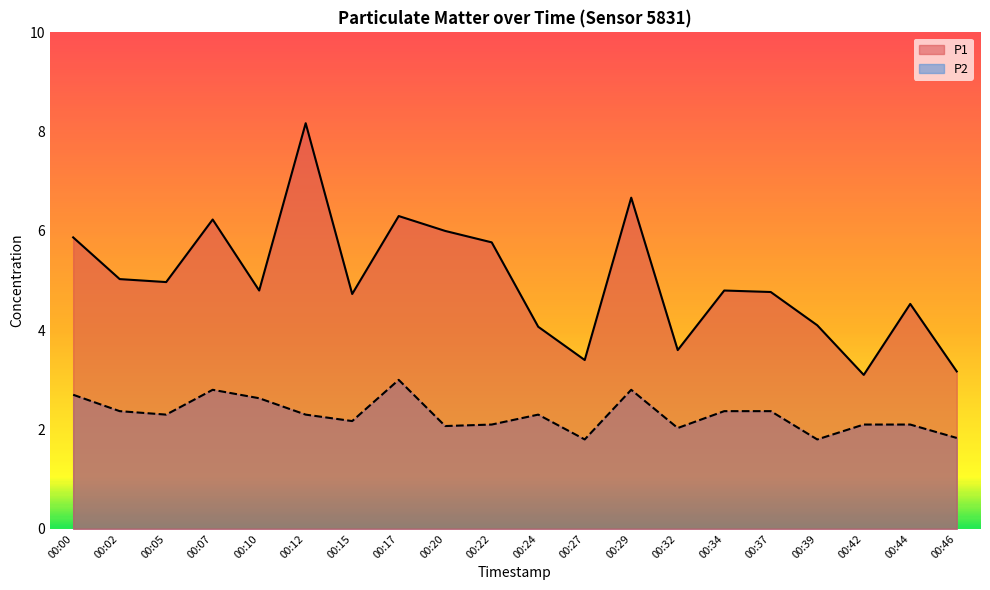

Reading left to right, extract all data points from this chart.

P1: 5.9	5.0	5.0	6.2	4.8	8.2	4.7	6.3	6.0	5.8	4.1	3.4	6.7	3.6	4.8	4.8	4.1	3.1	4.5	3.2
P2: 2.7	2.4	2.3	2.8	2.6	2.3	2.2	3.0	2.1	2.1	2.3	1.8	2.8	2.0	2.4	2.4	1.8	2.1	2.1	1.8